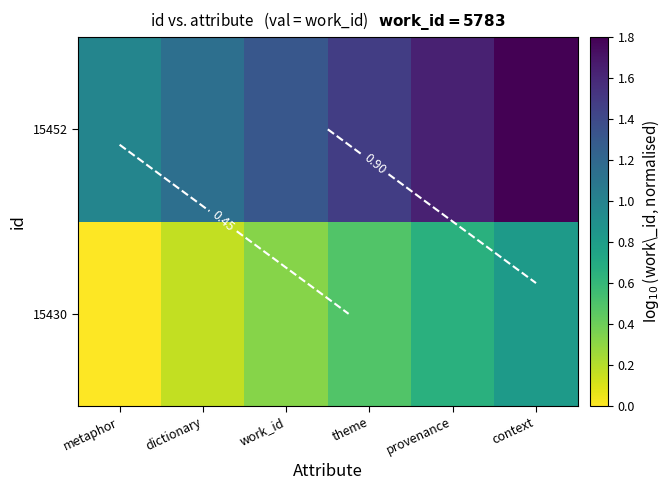

The value of 15430 at provenance is 0.7. True or false?

True